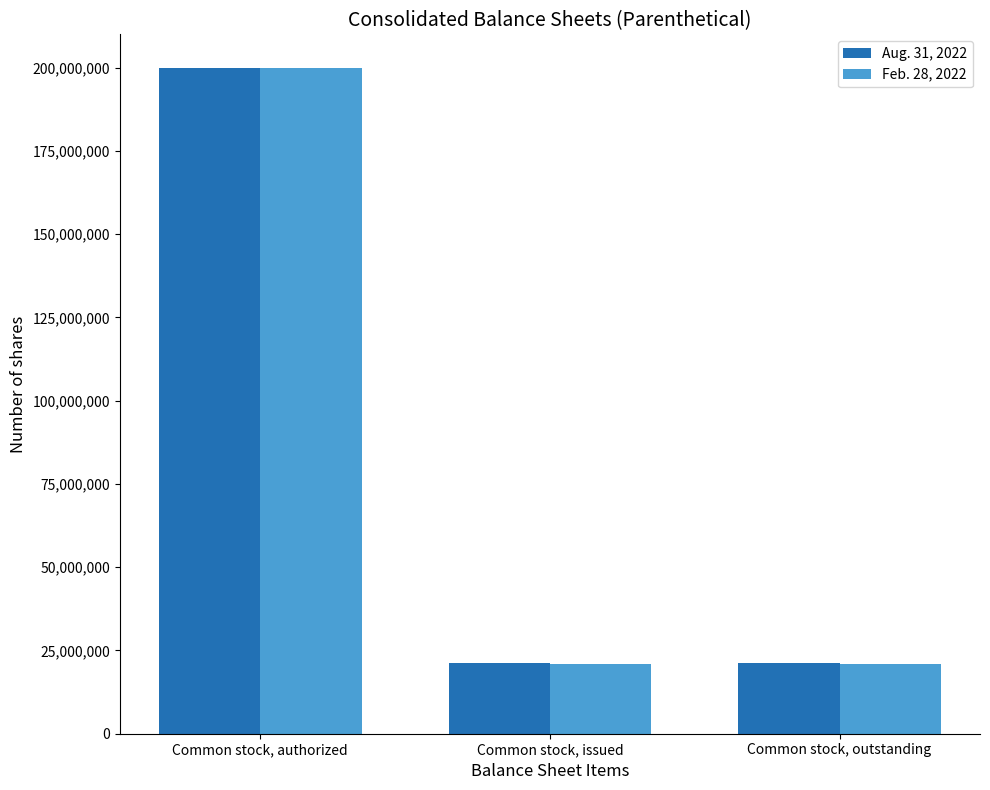

What is the lowest value of the Feb. 28, 2022 series?

20853000